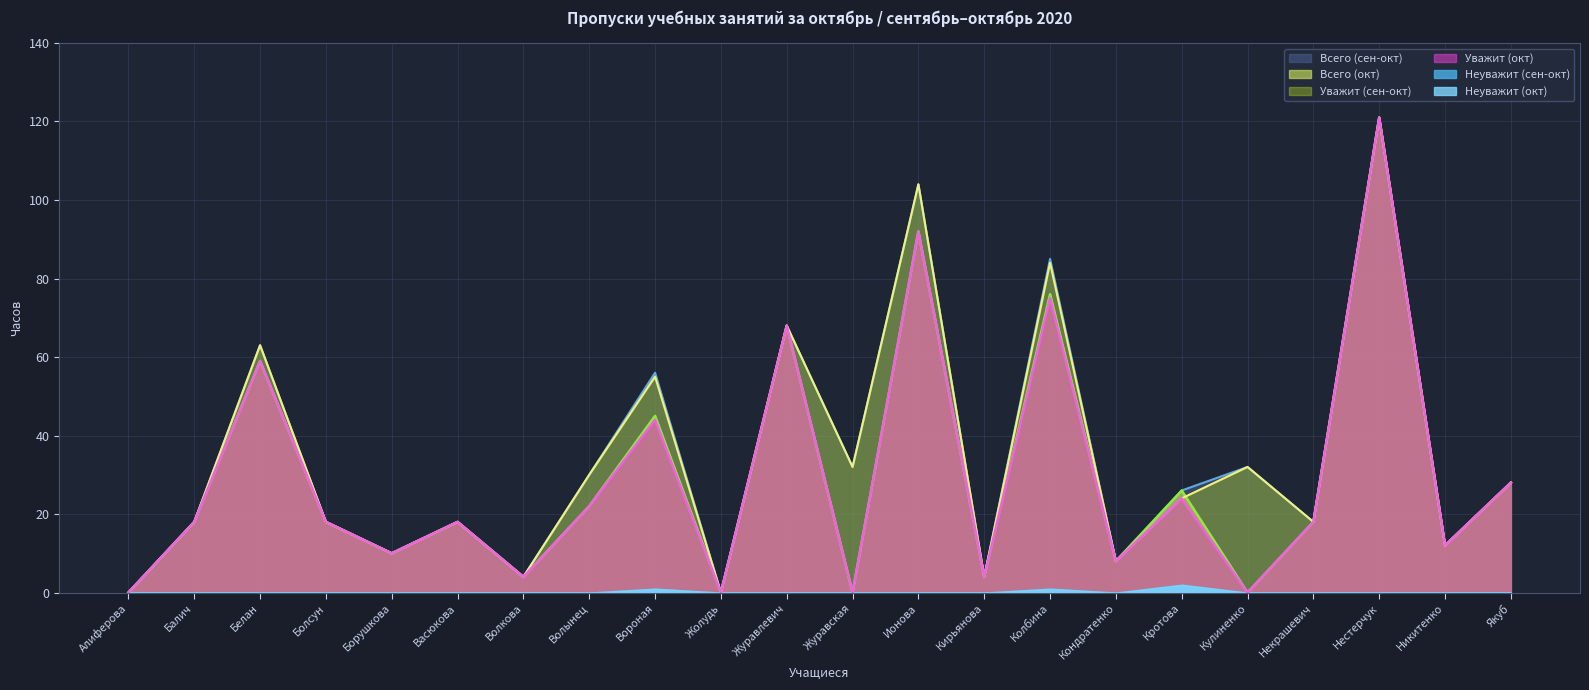

Does the chart display data point markers on the line(s)?

No